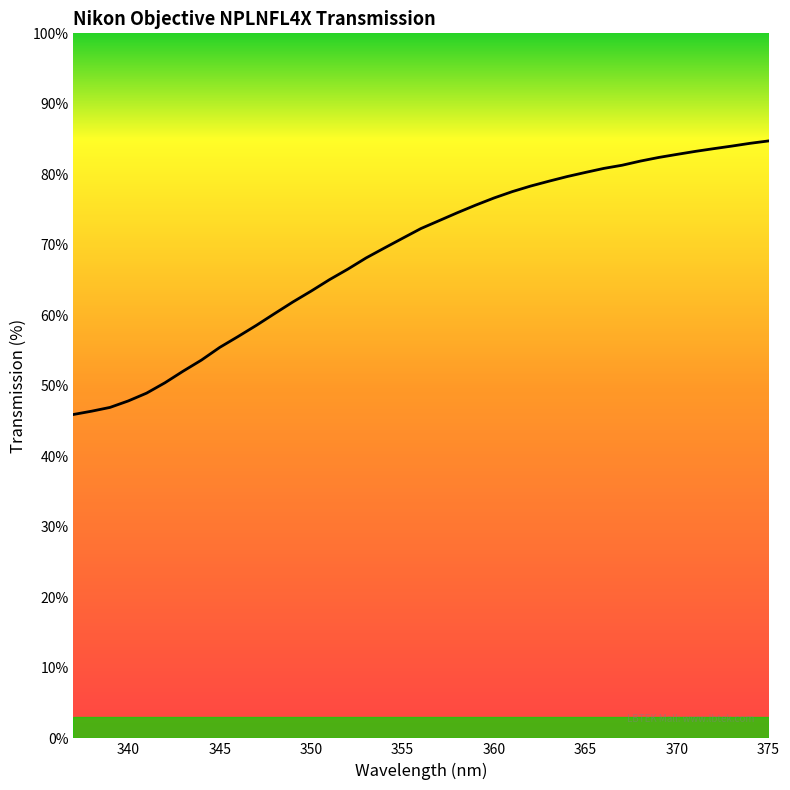

What is the greatest value displayed?

84.7